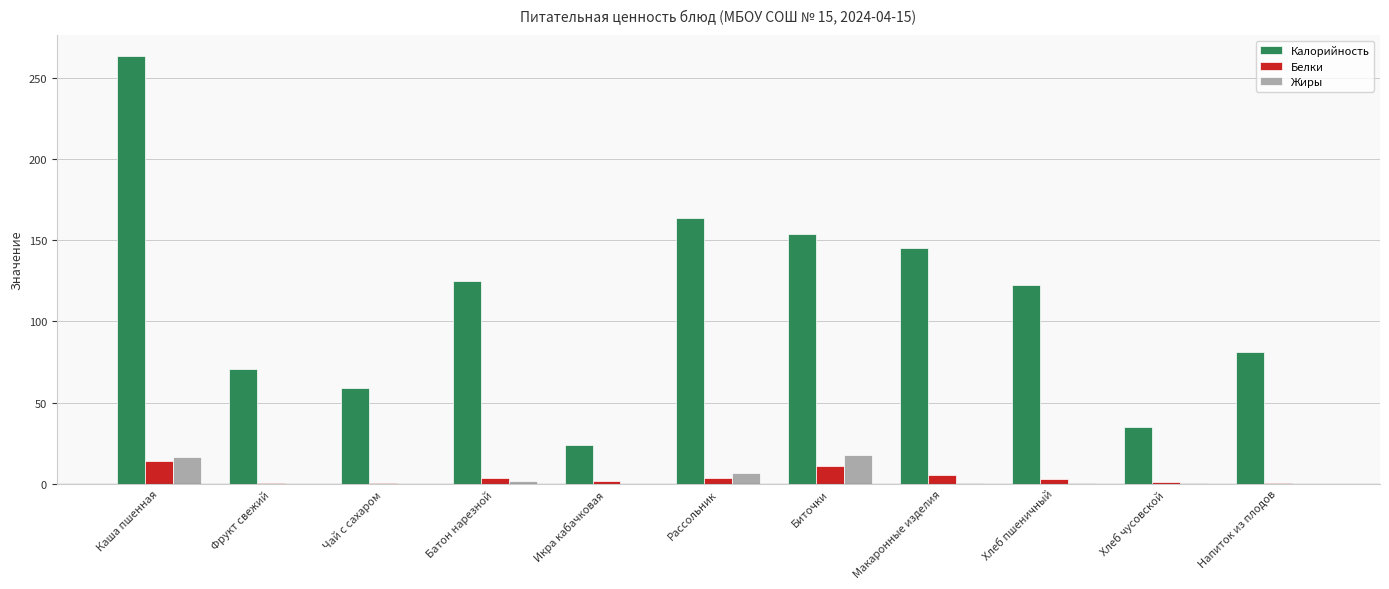

Which series changed the most between Икра кабачковая and Биточки?

Калорийность